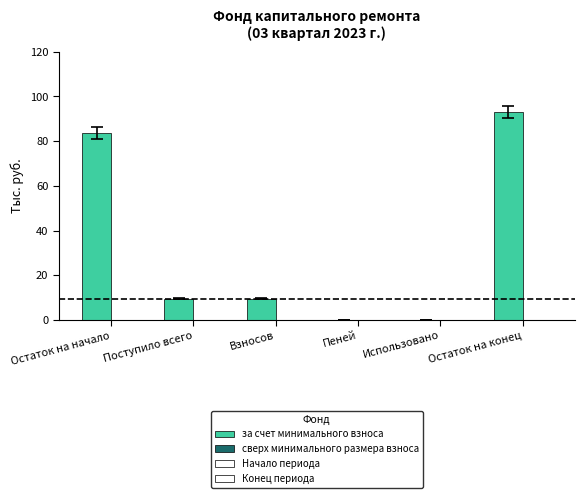

What is the sum of all values?

195.8